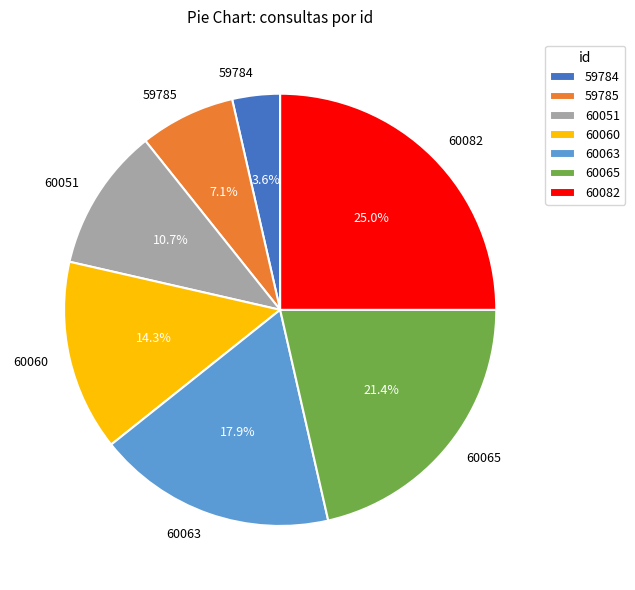

The 60082 slice represents 37% of the pie. True or false?

False